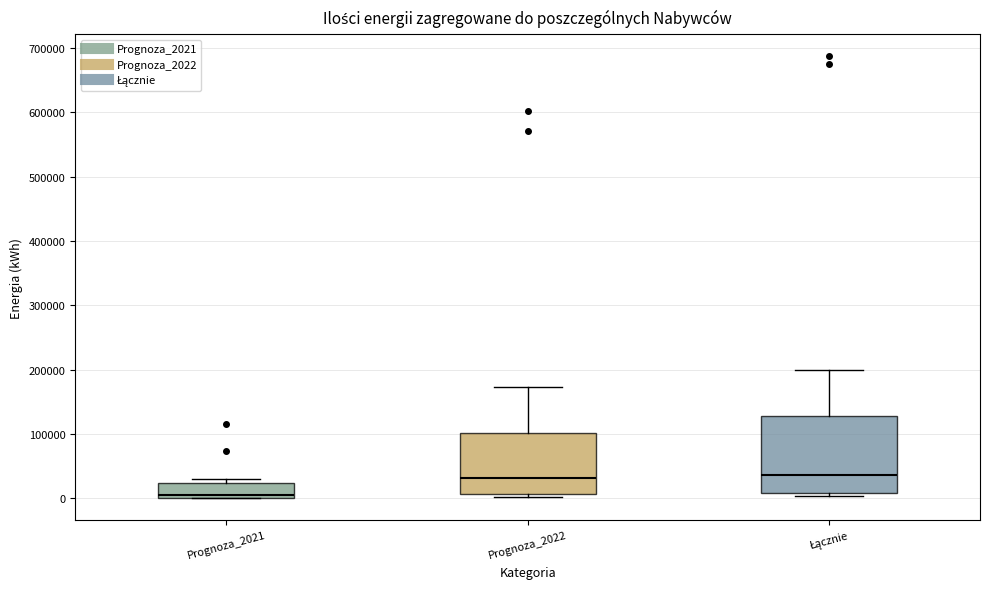

Reading left to right, transcribe this box plot: for each box, give where its median line is, the range the box spans, and where its two whiskers end, as read against the y-axis. The values are not printed on the chart, so give them approximately, as read against the axis.

Prognoza_2021: median 10000, box 0 to 20000, whiskers 0 to 30000
Prognoza_2022: median 30000, box 10000 to 100000, whiskers 0 to 170000
Łącznie: median 40000, box 10000 to 130000, whiskers 0 to 200000